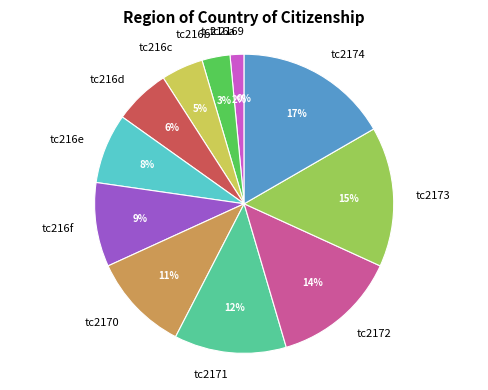

True or false: tc216c accounts for 19% of the total.

False